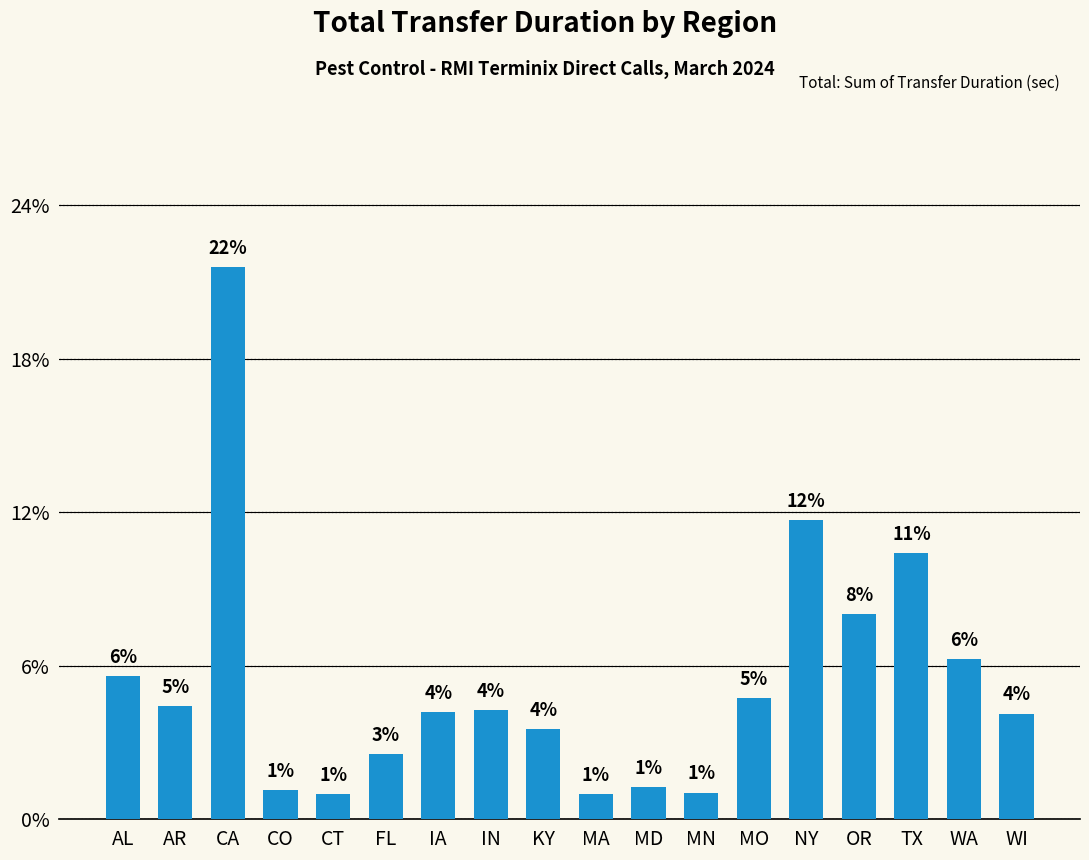

Reading right to left, transcribe all the data shown in this chart.

WI=344	WA=523	TX=867	OR=669	NY=976	MO=395	MN=87	MD=104	MA=83	KY=294	IN=356	IA=348	FL=212	CT=83	CO=94	CA=1800	AR=369	AL=467